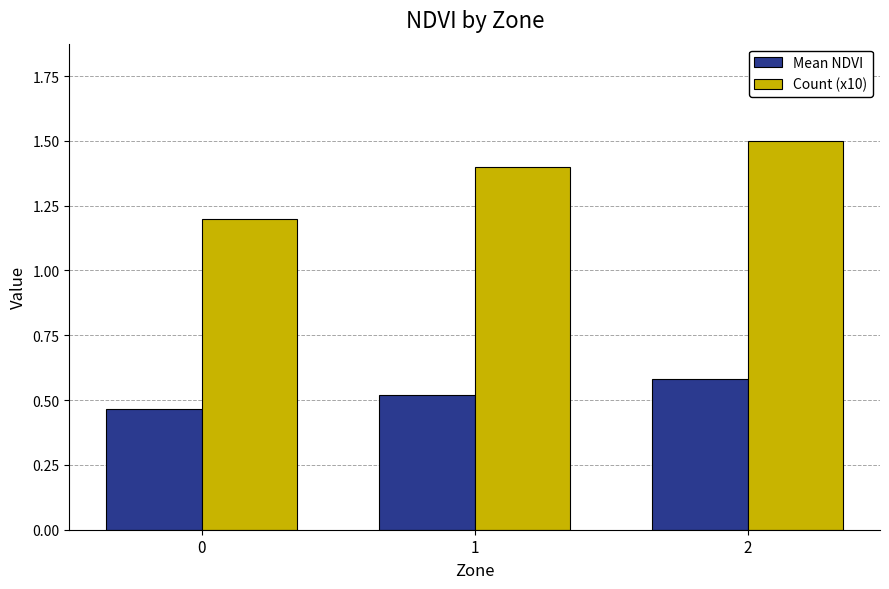

At which category is the sum across all series the highest?

2